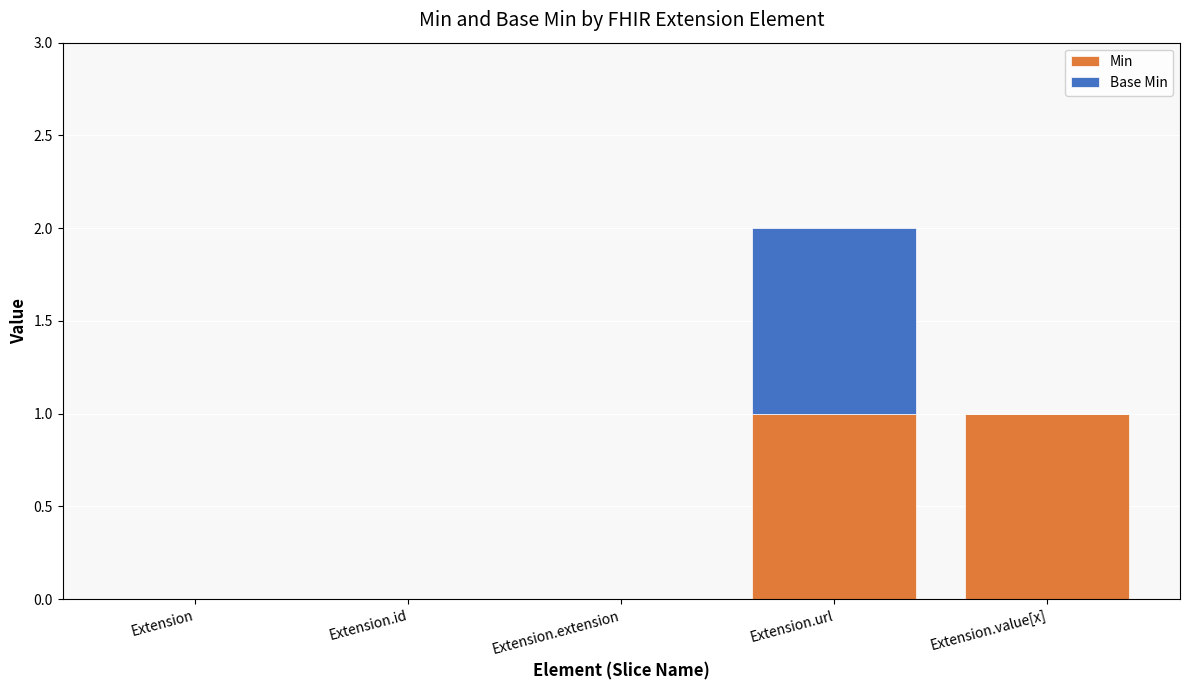

At which category is the sum across all series the highest?

Extension.url